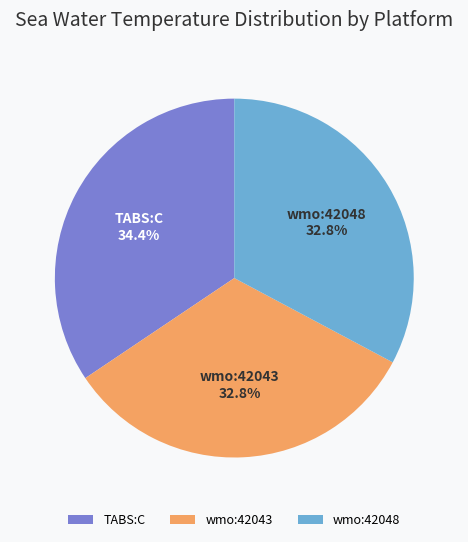

Which category has the biggest portion of the pie?

TABS:C